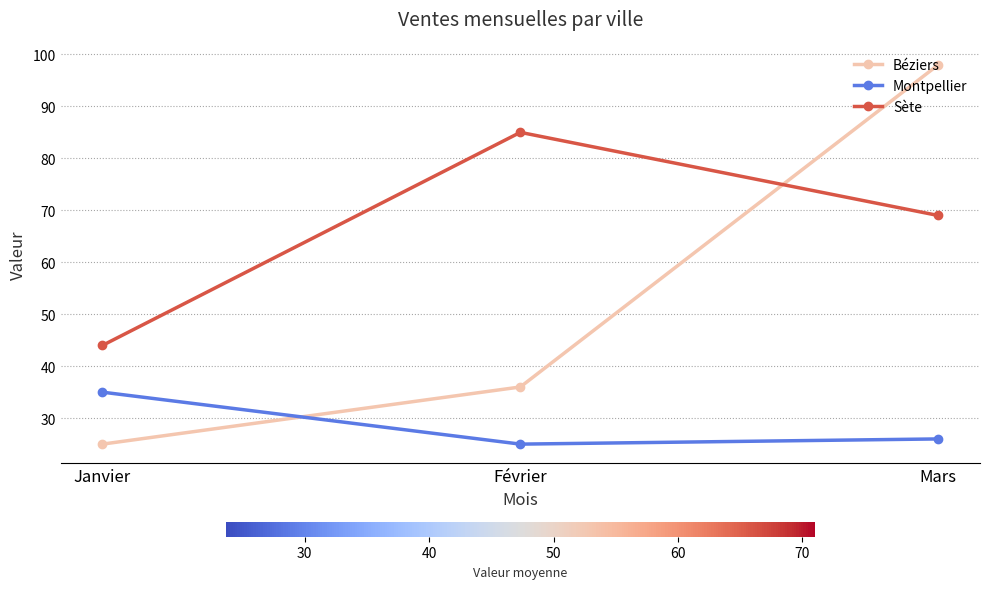

What is the sum of the Montpellier values at Février and Mars?

51